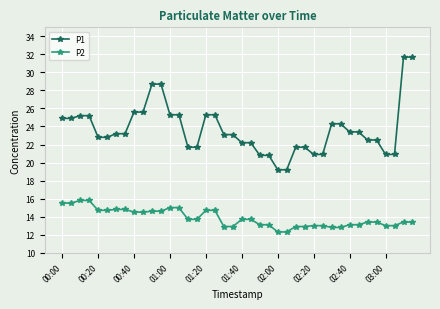

Which series has the largest total across all categories?

P1